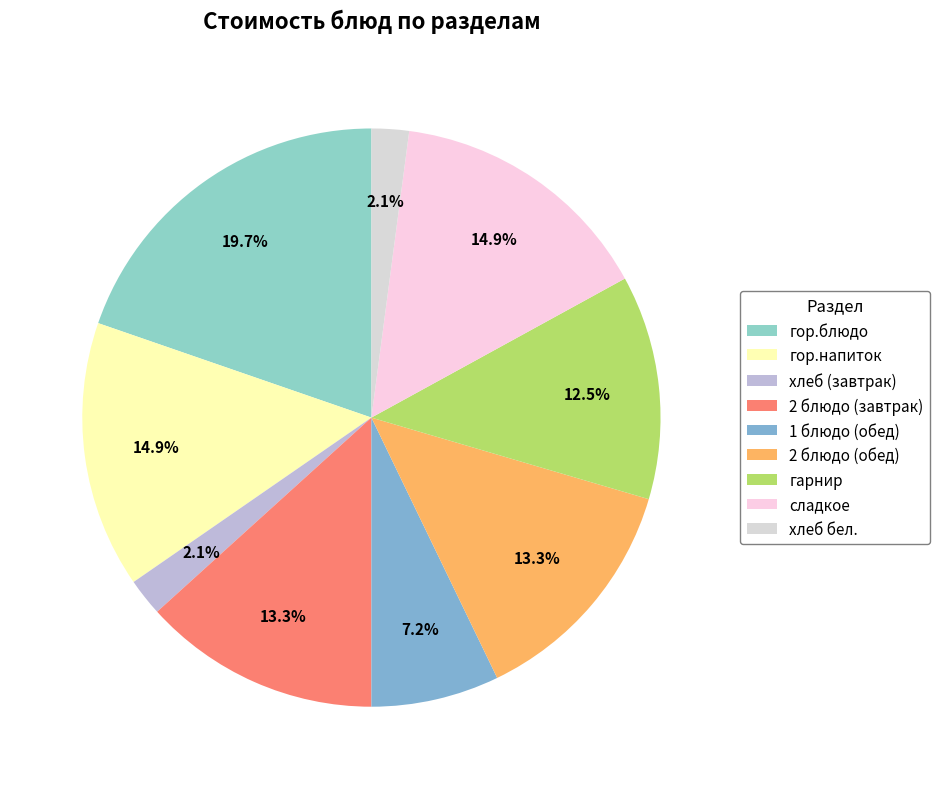

To the nearest percent, what percentage of the pie is 2 блюдо (обед)?

13%